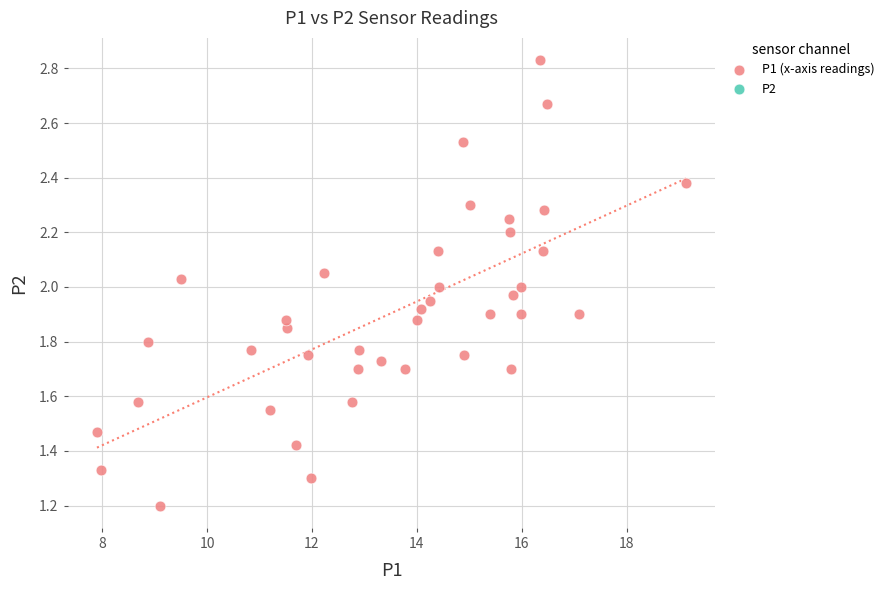

What is the range of X values (max minus min)?

11.2